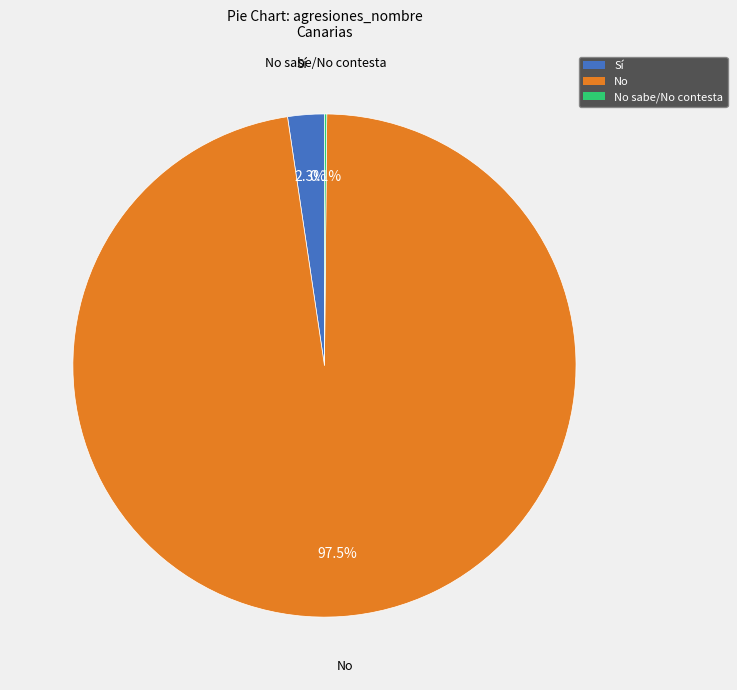

To the nearest percent, what is the difference between the largest and smallest slice percentages?

97%